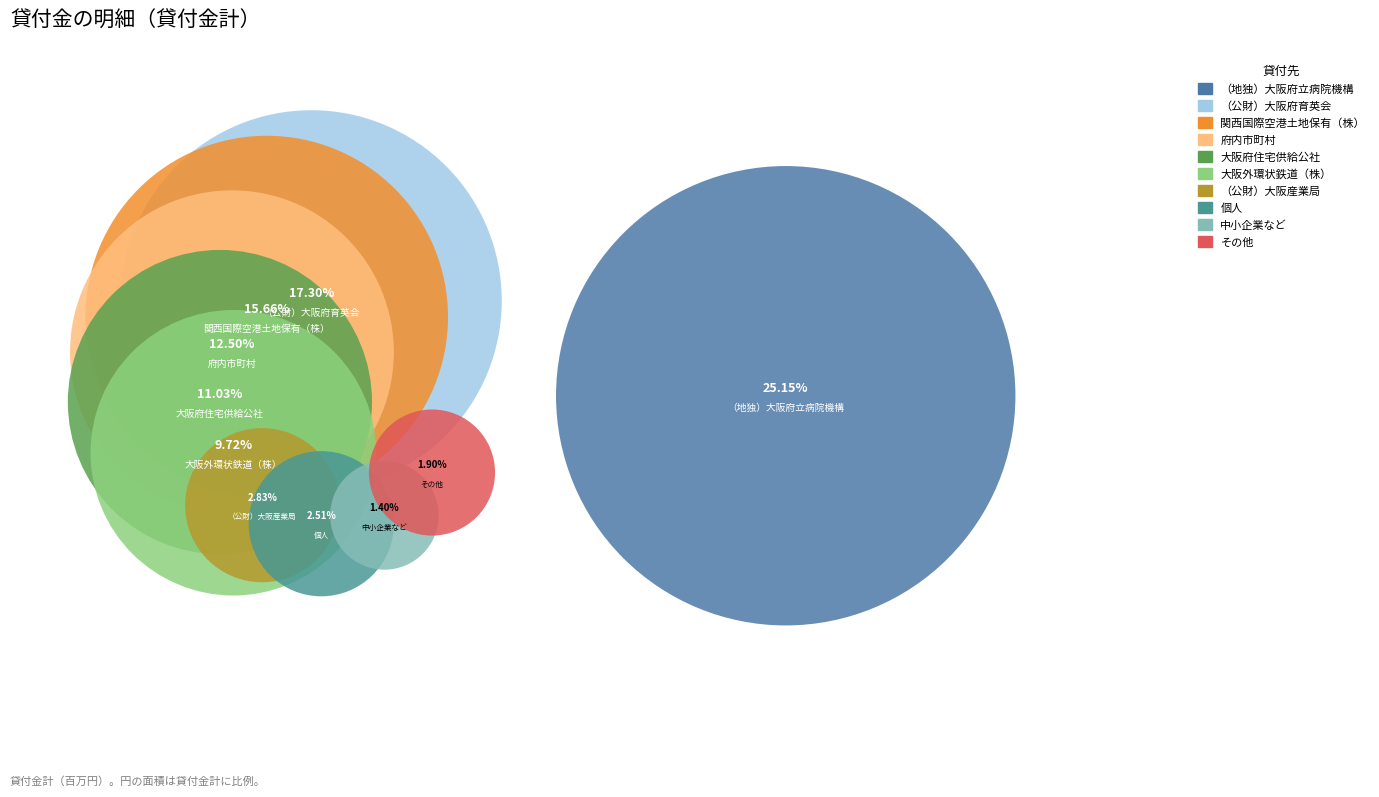

What portion of the pie excludes 大阪府住宅供給公社?

89.0%